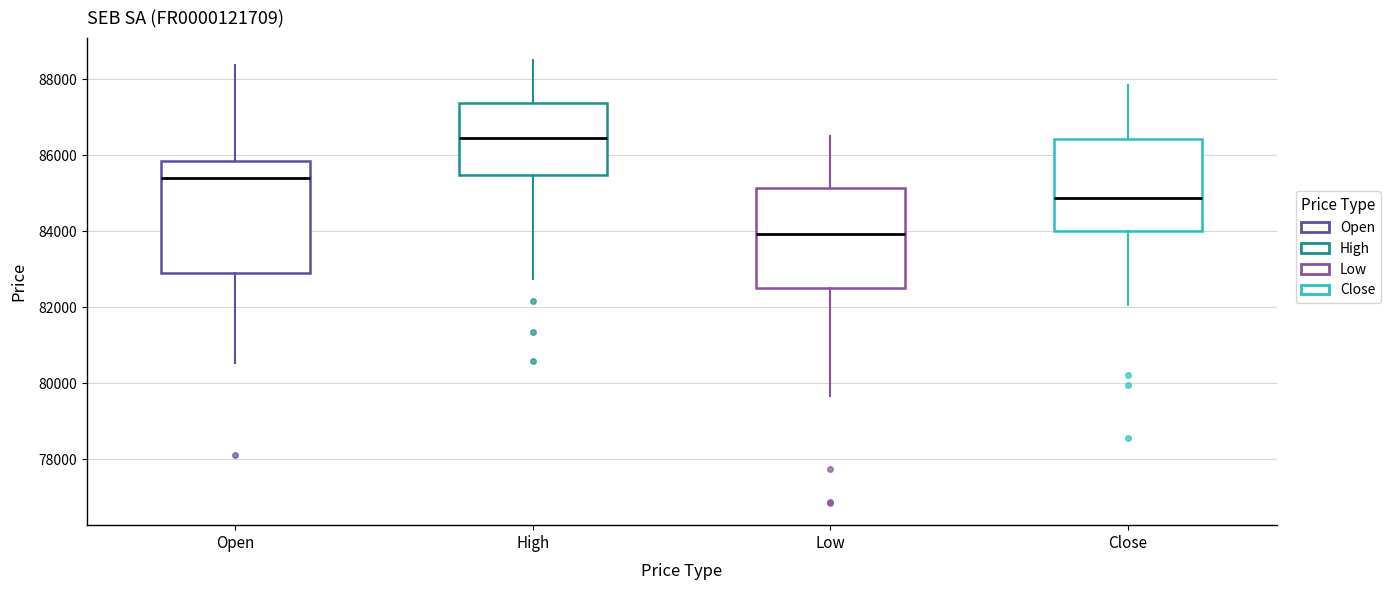

Comparing the boxes themselves (not the whiskers), which one is the tallest?

Open